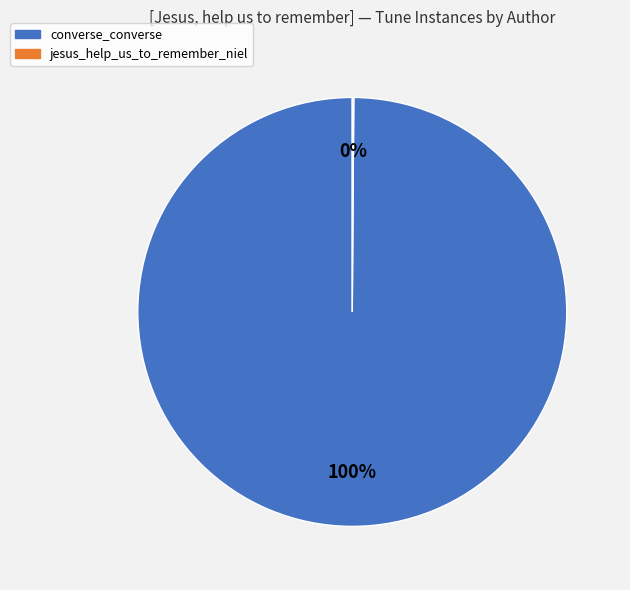

To the nearest percent, what is the average slice percentage?

50%